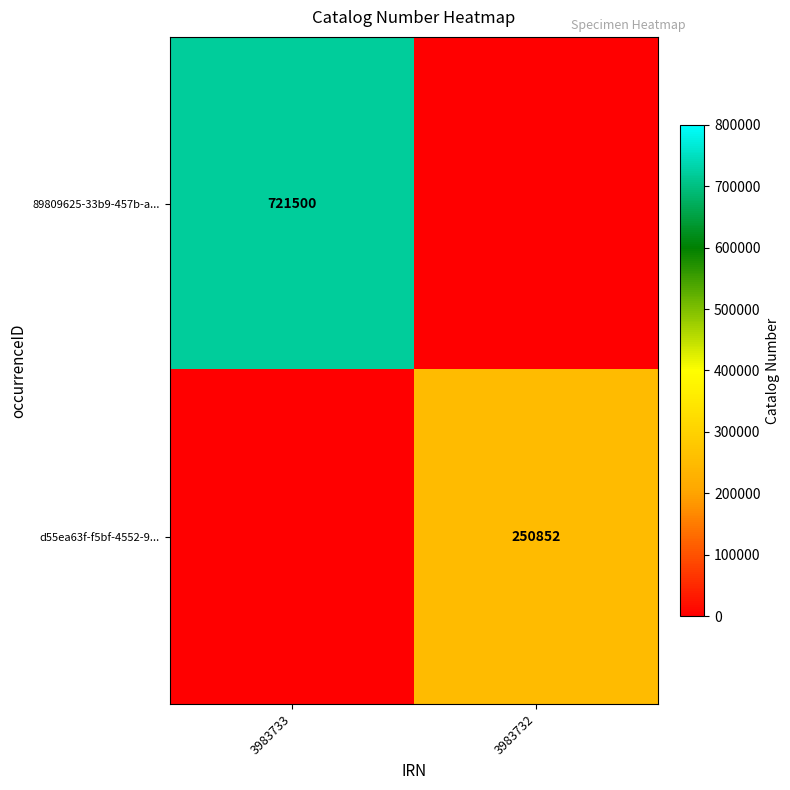

Is the value of d55ea63f-f5bf-4552-9... at 3983732 greater than the value of 89809625-33b9-457b-a... at 3983733?

No